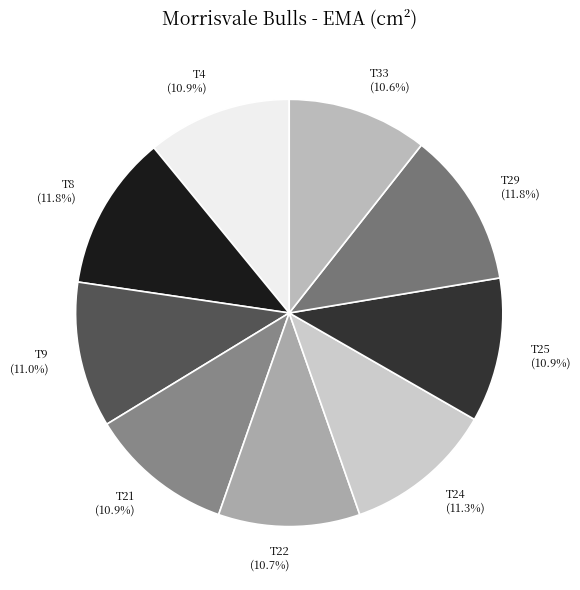

What is the total percentage of T8 and T33?

22.4%